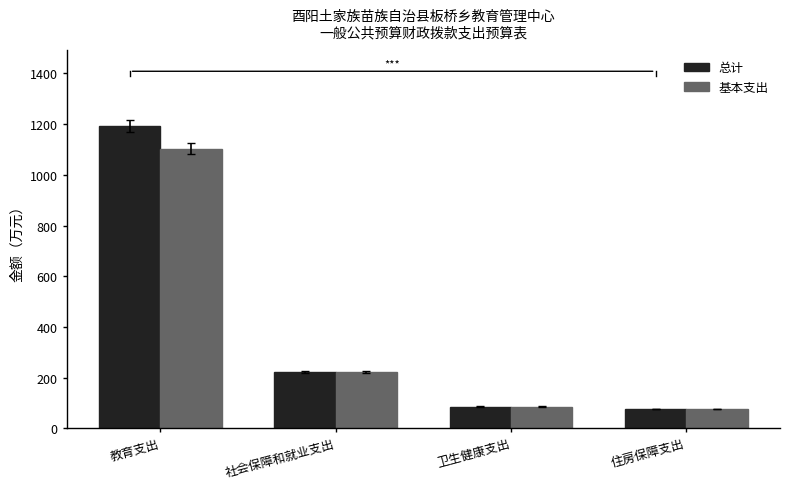

The value of 总计 at 教育支出 is 533.7. True or false?

False